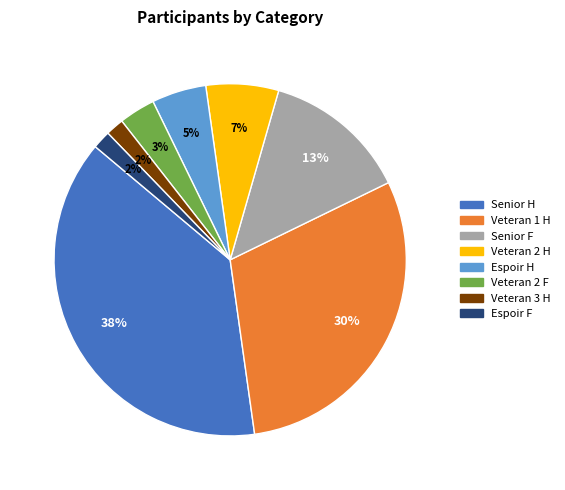

Do Veteran 3 H and Espoir H together represent more than half of the pie?

No